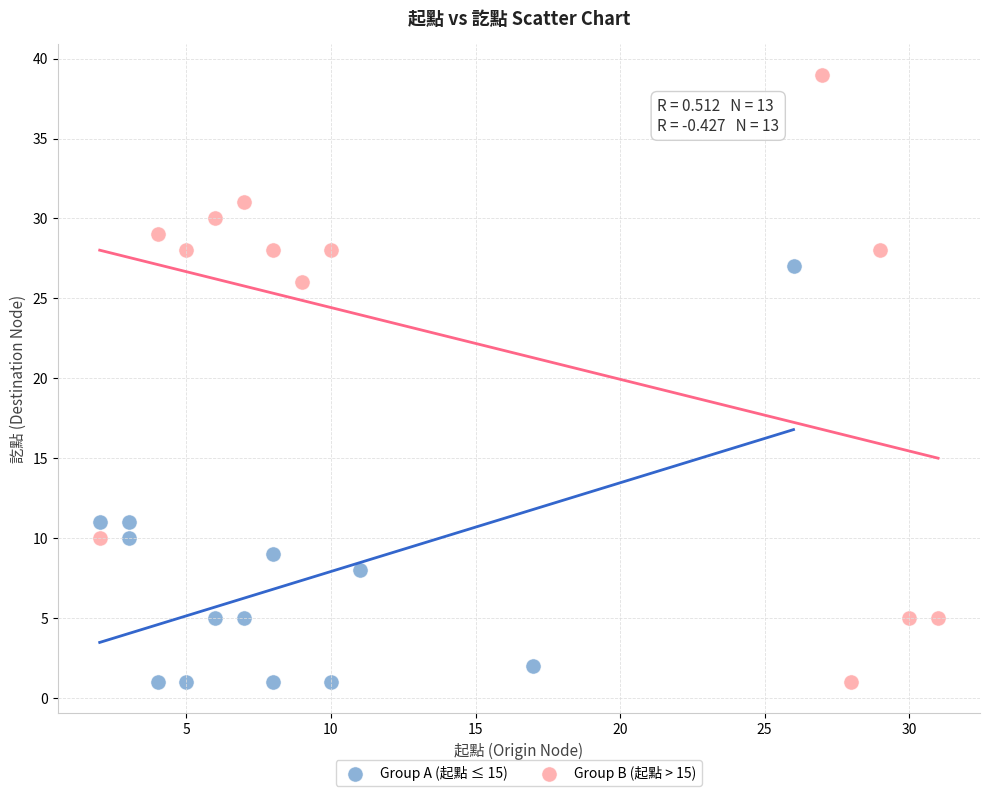

Which series has the largest Y range (max minus min)?

Group B (起點 > 15)